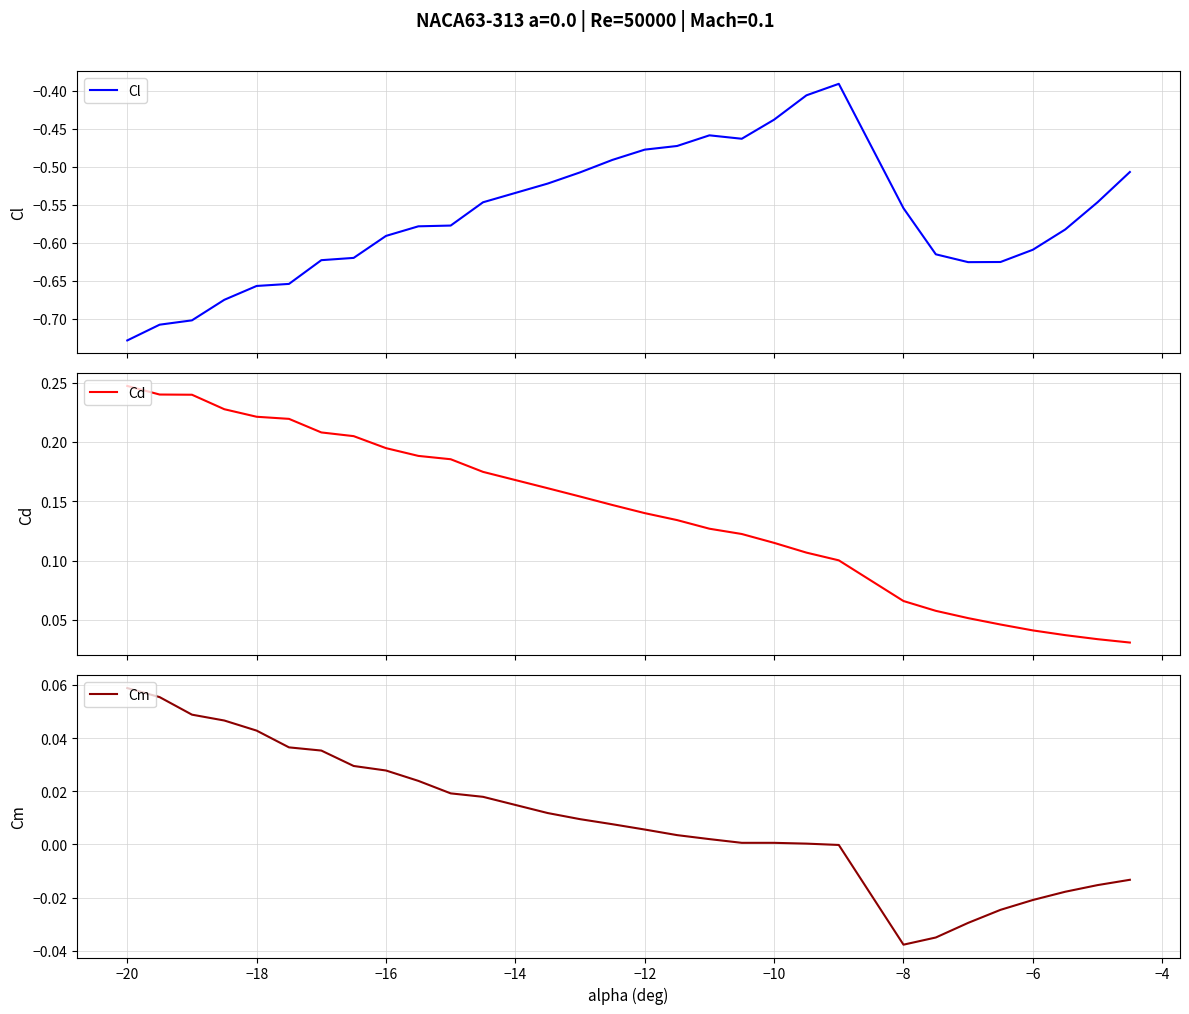

At how many categories does at least one series exceed 0?

30